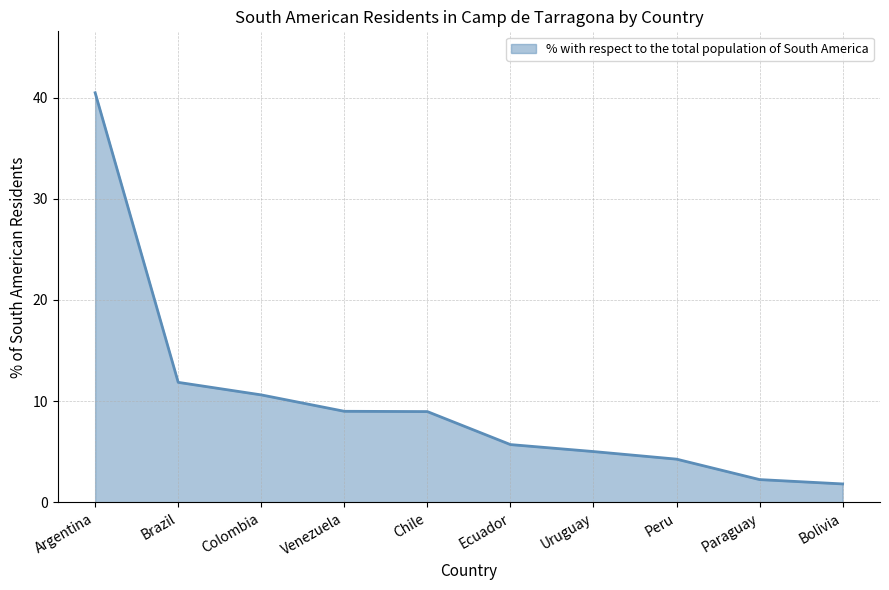

What is the greatest value displayed?

40.5